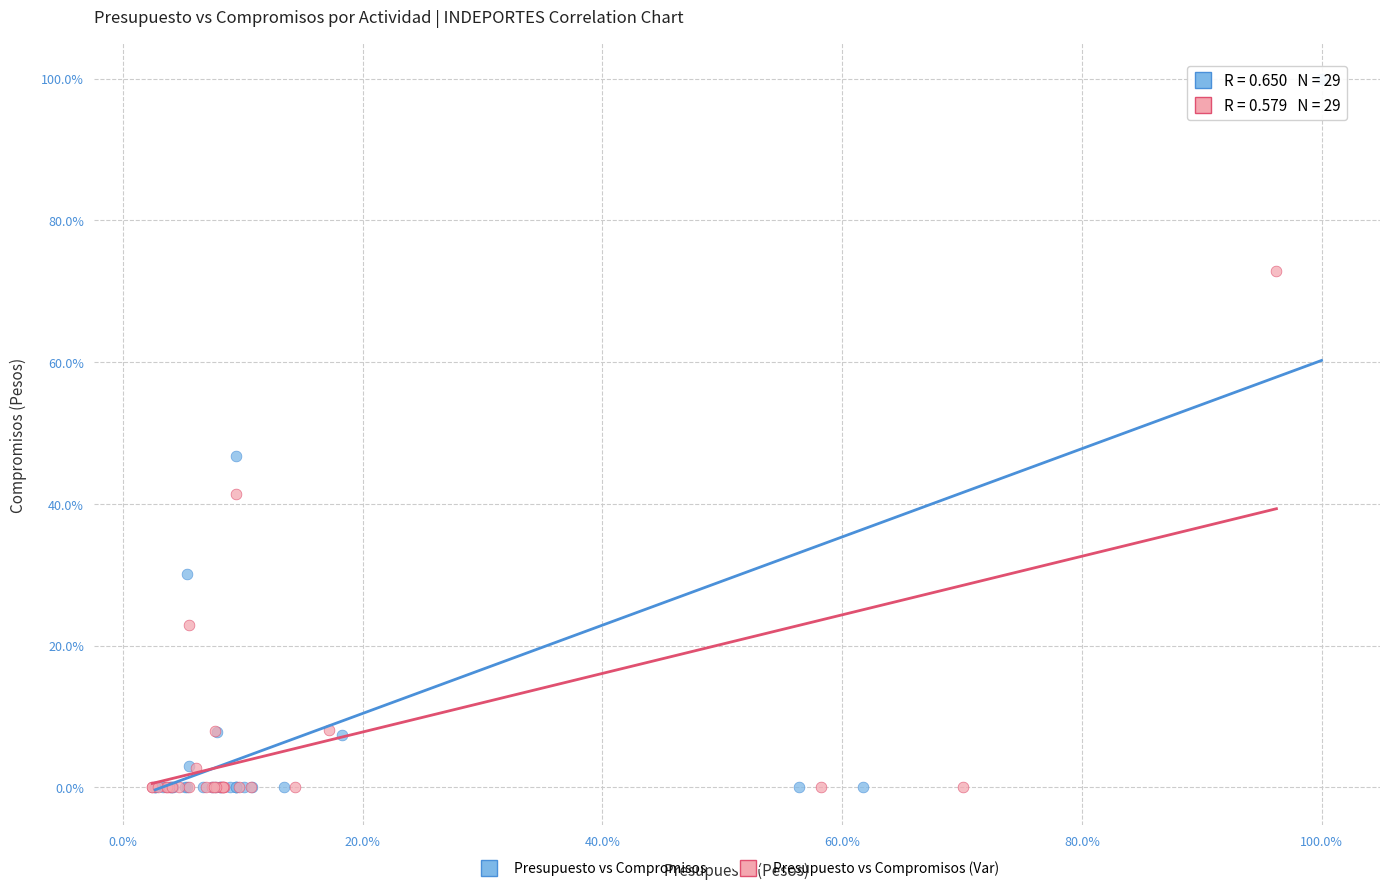

What are all the series names shown in the legend?

Presupuesto vs Compromisos, Presupuesto vs Compromisos (Var)